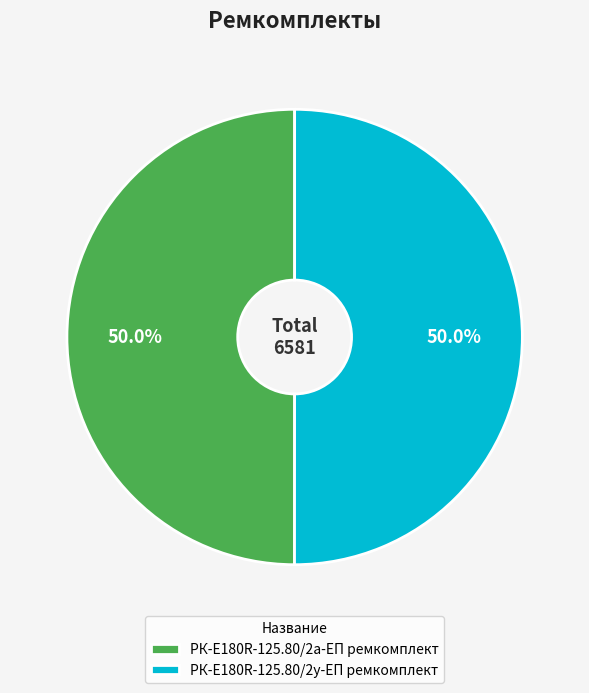

What is the ratio of the value at РК-E180R-125.80/2а-ЕП ремкомплект to the value at РК-E180R-125.80/2у-ЕП ремкомплект?

1.0